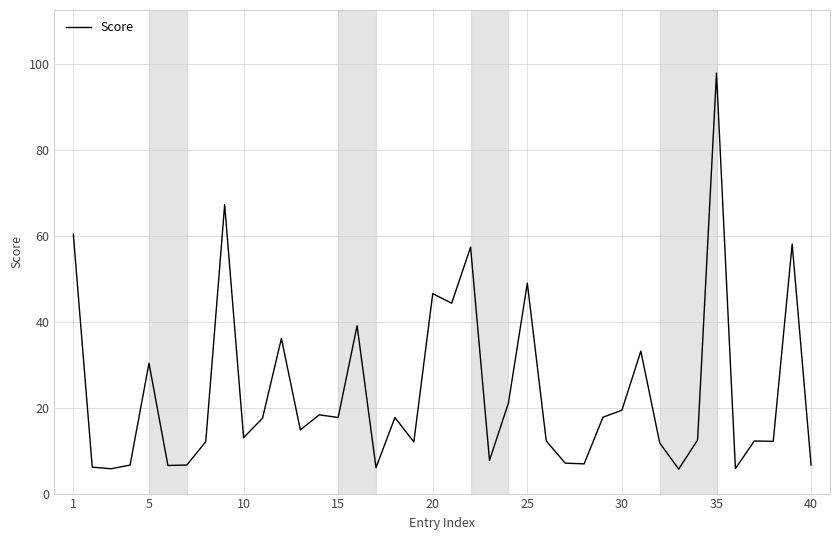

Is this an area chart (filled region under the line)?

No